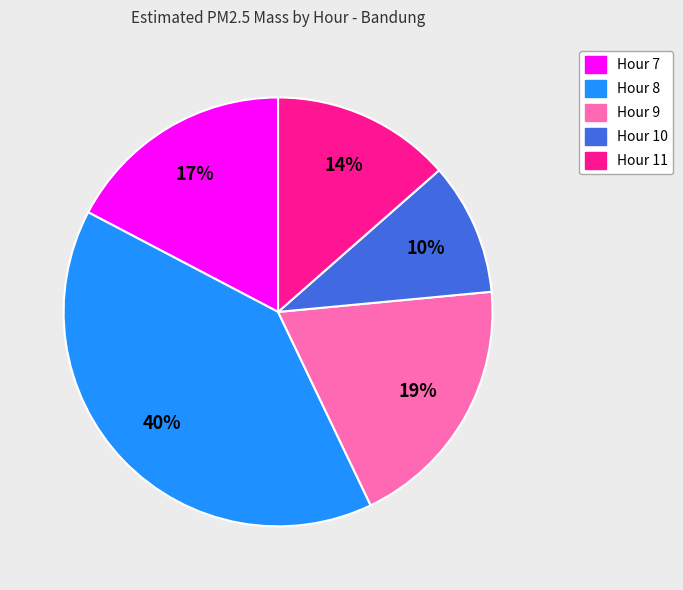

Is there a majority slice in this chart?

No